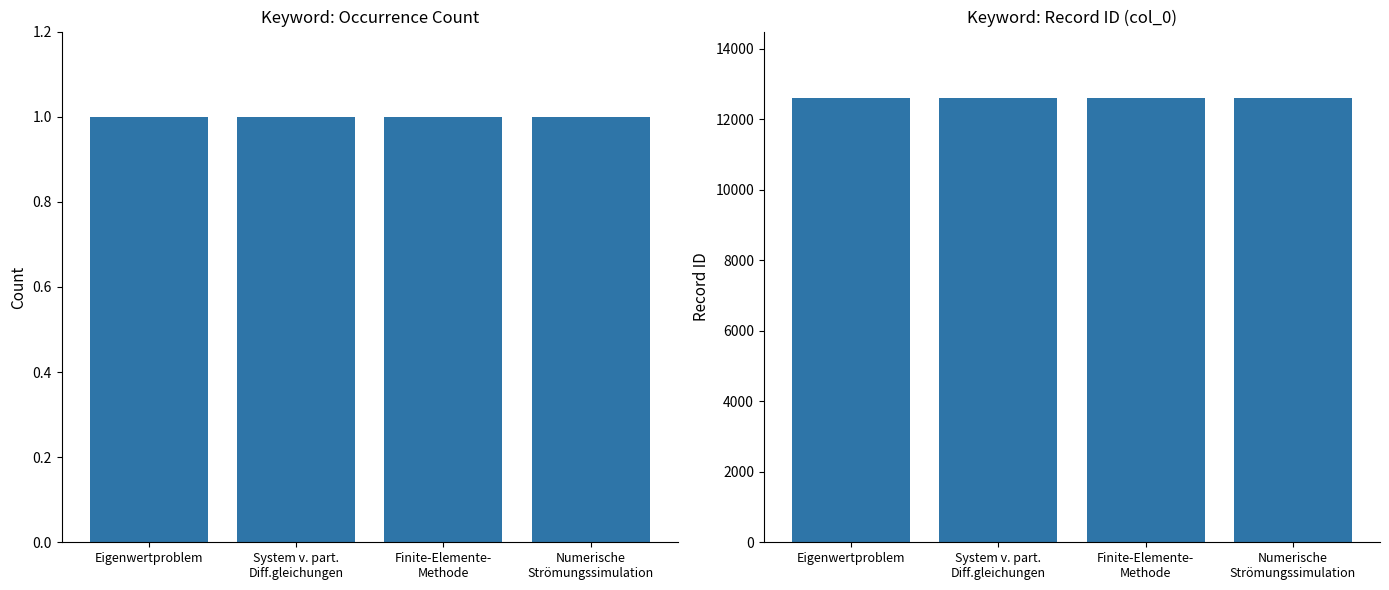

What are all the series names shown in the legend?

Keyword Count, Record ID (col_0)